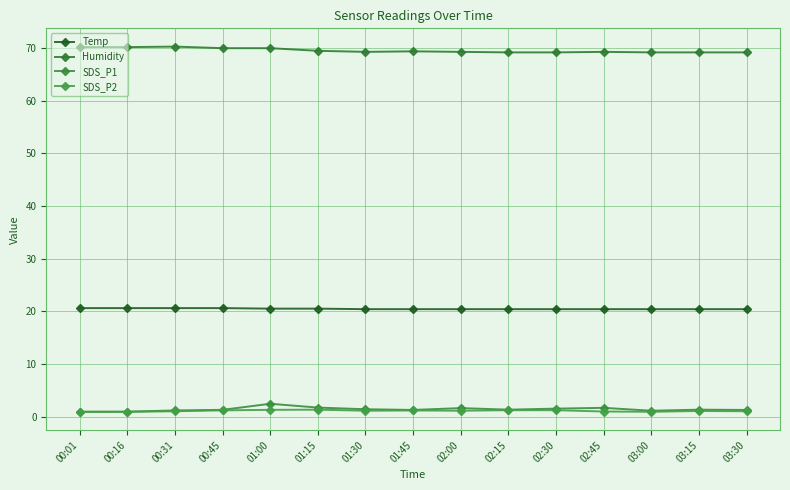

True or false: SDS_P1 and SDS_P2 cross at least once.

False